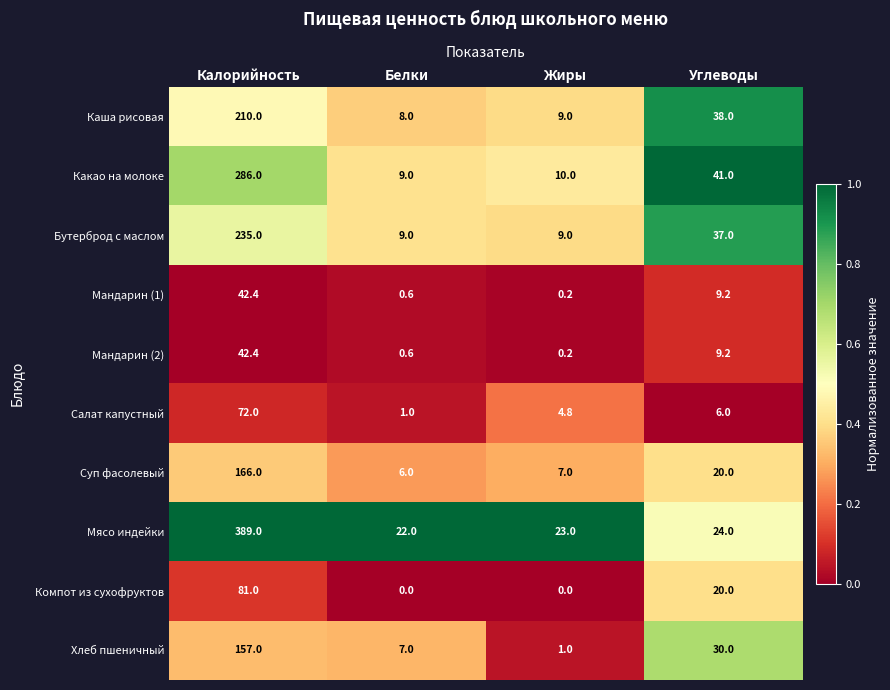

What is the difference between the maximum and minimum values in the Мясо индейки series?

367.0